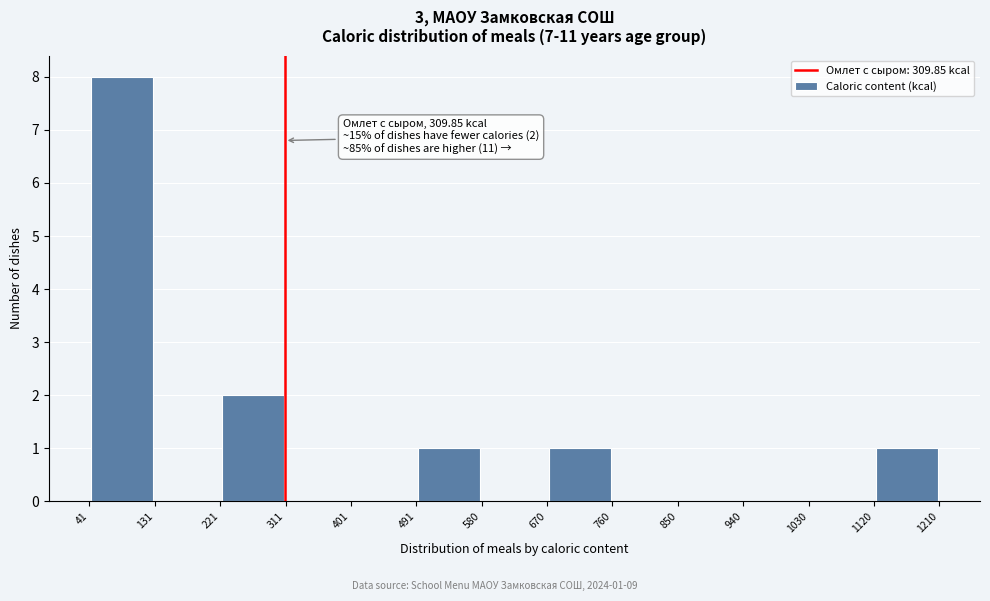

Over which range of the x-axis is the bar tallest?

41 to 131